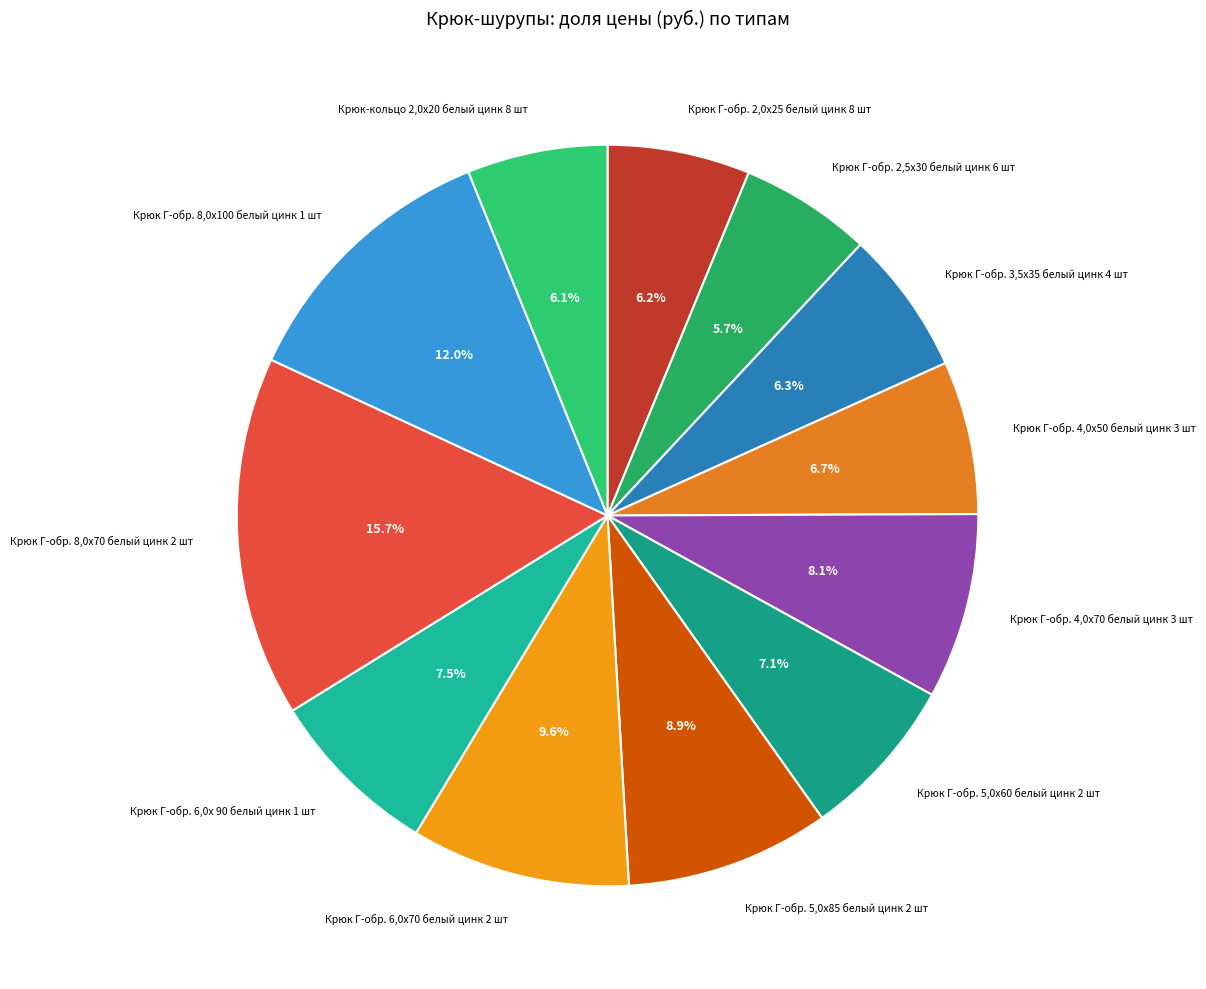

Count the number of slices in the pie.

12